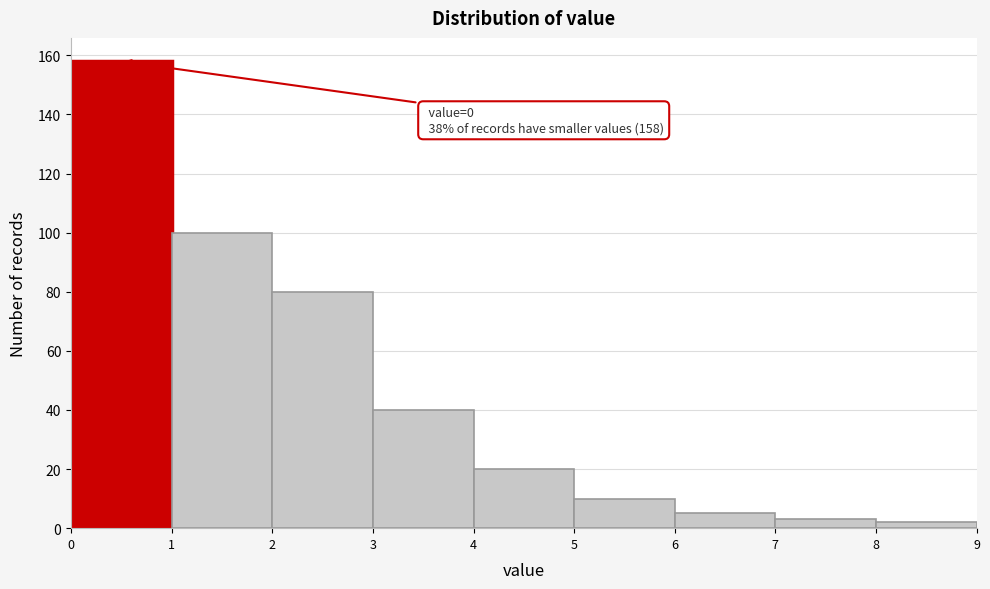

Over which range of the x-axis is the bar tallest?

0 to 1